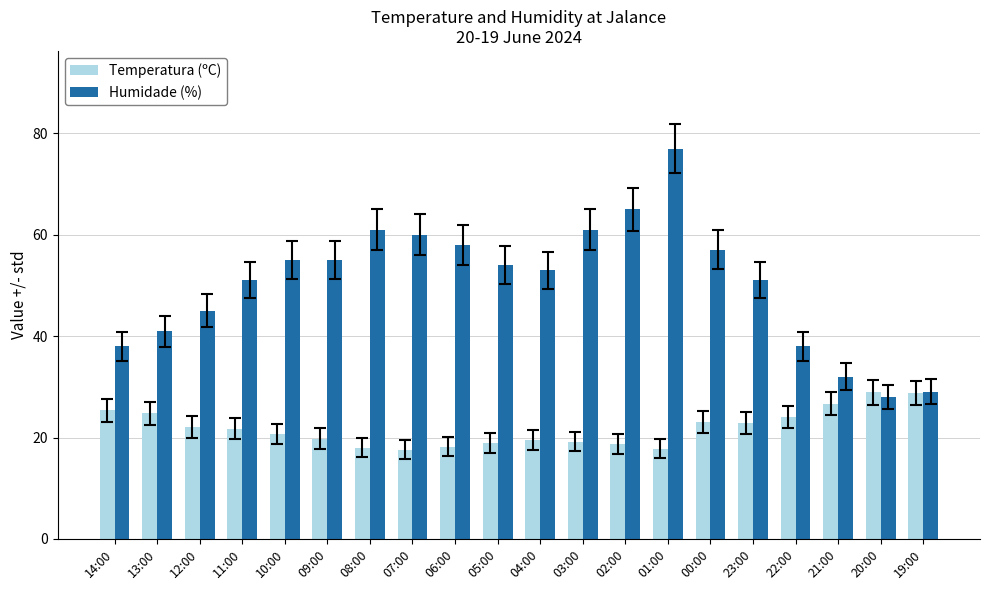

At 06:00, list the series in order from largest to smallest.

Humidade (%), Temperatura (ºC)